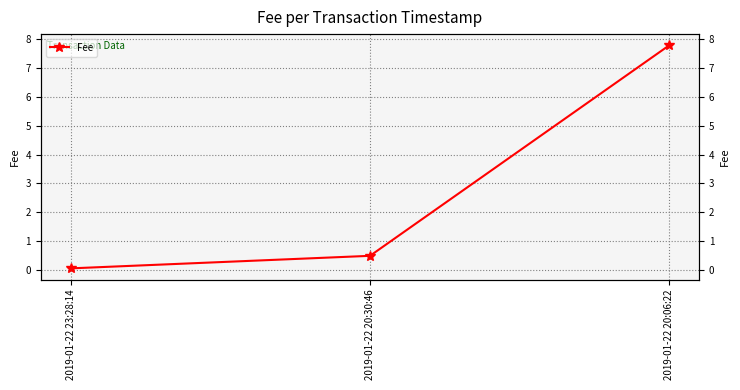

How many distinct data groups are displayed?

1